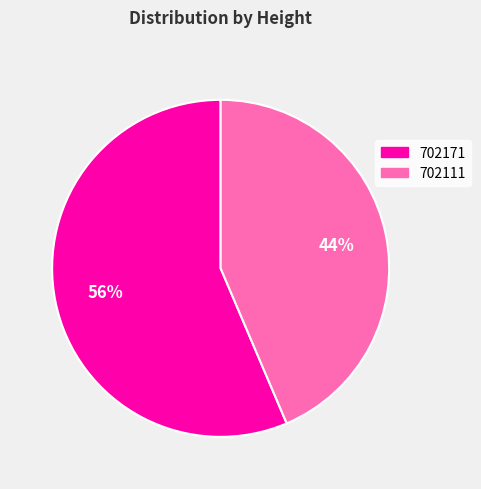

Rank the categories by value from lowest to highest.

702111, 702171